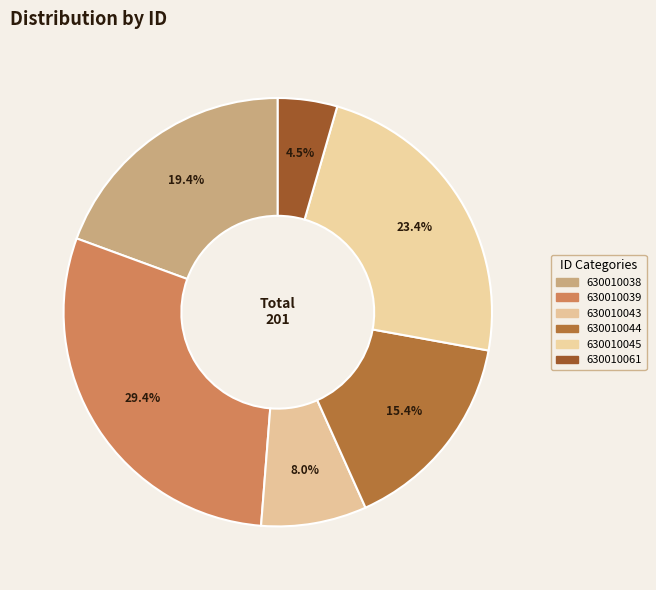

Do 630010044 and 630010045 together represent more than half of the pie?

No